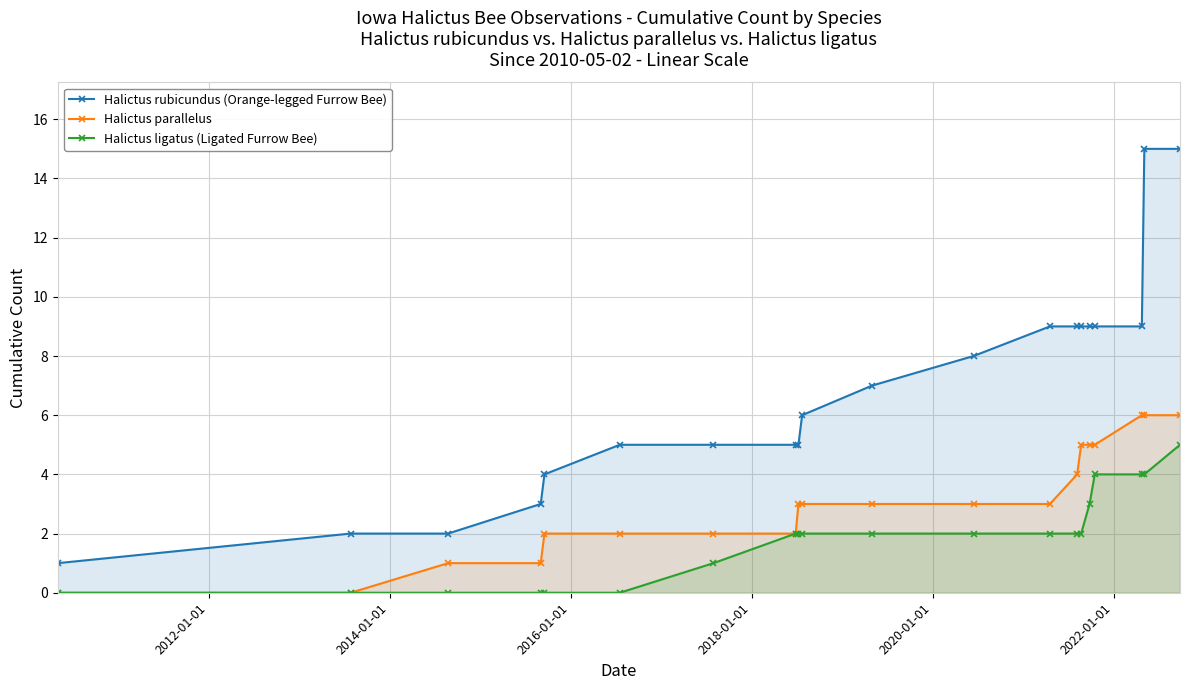

What is the maximum value for Halictus rubicundus (Orange-legged Furrow Bee)?

15